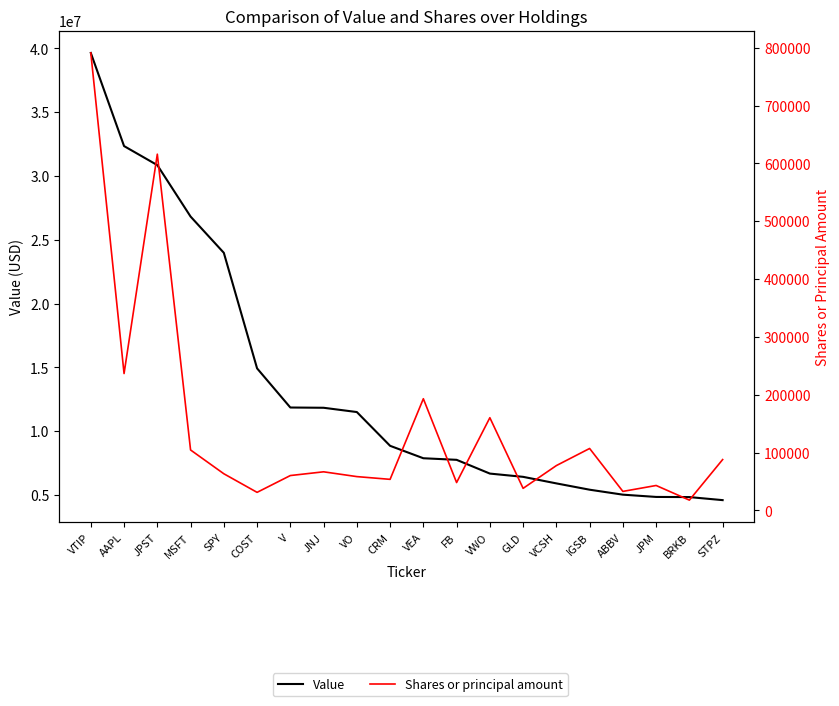

Between VCSH and ABBV, which series saw the biggest shift?

Value